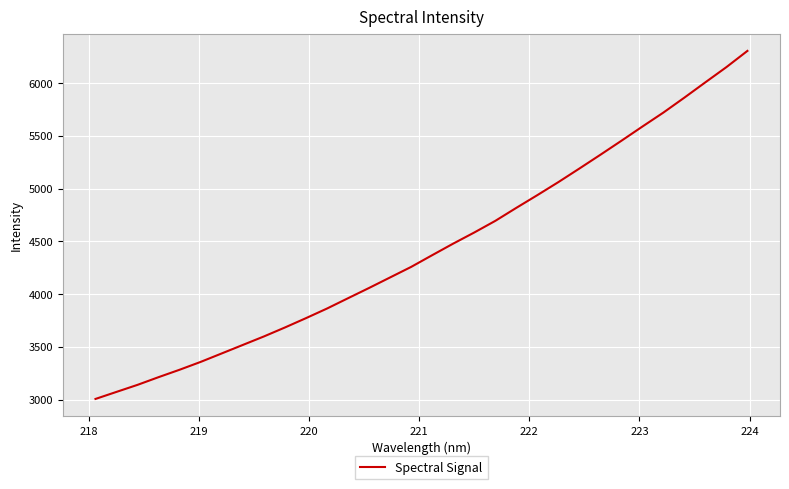

What is the smallest value displayed?

3005.9